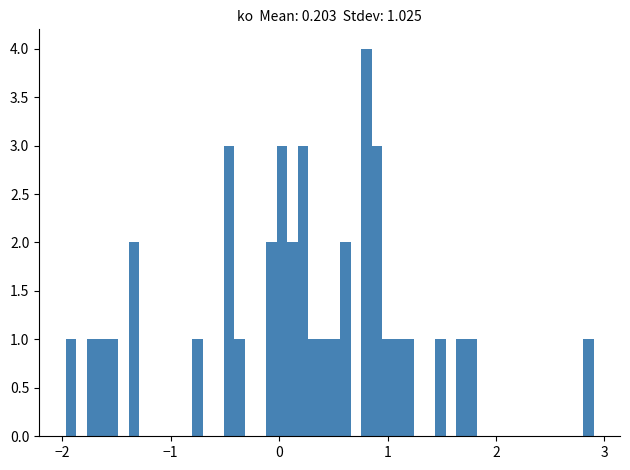

Read against the x-axis, roughly where is the centre of the tallest bar?

0.8